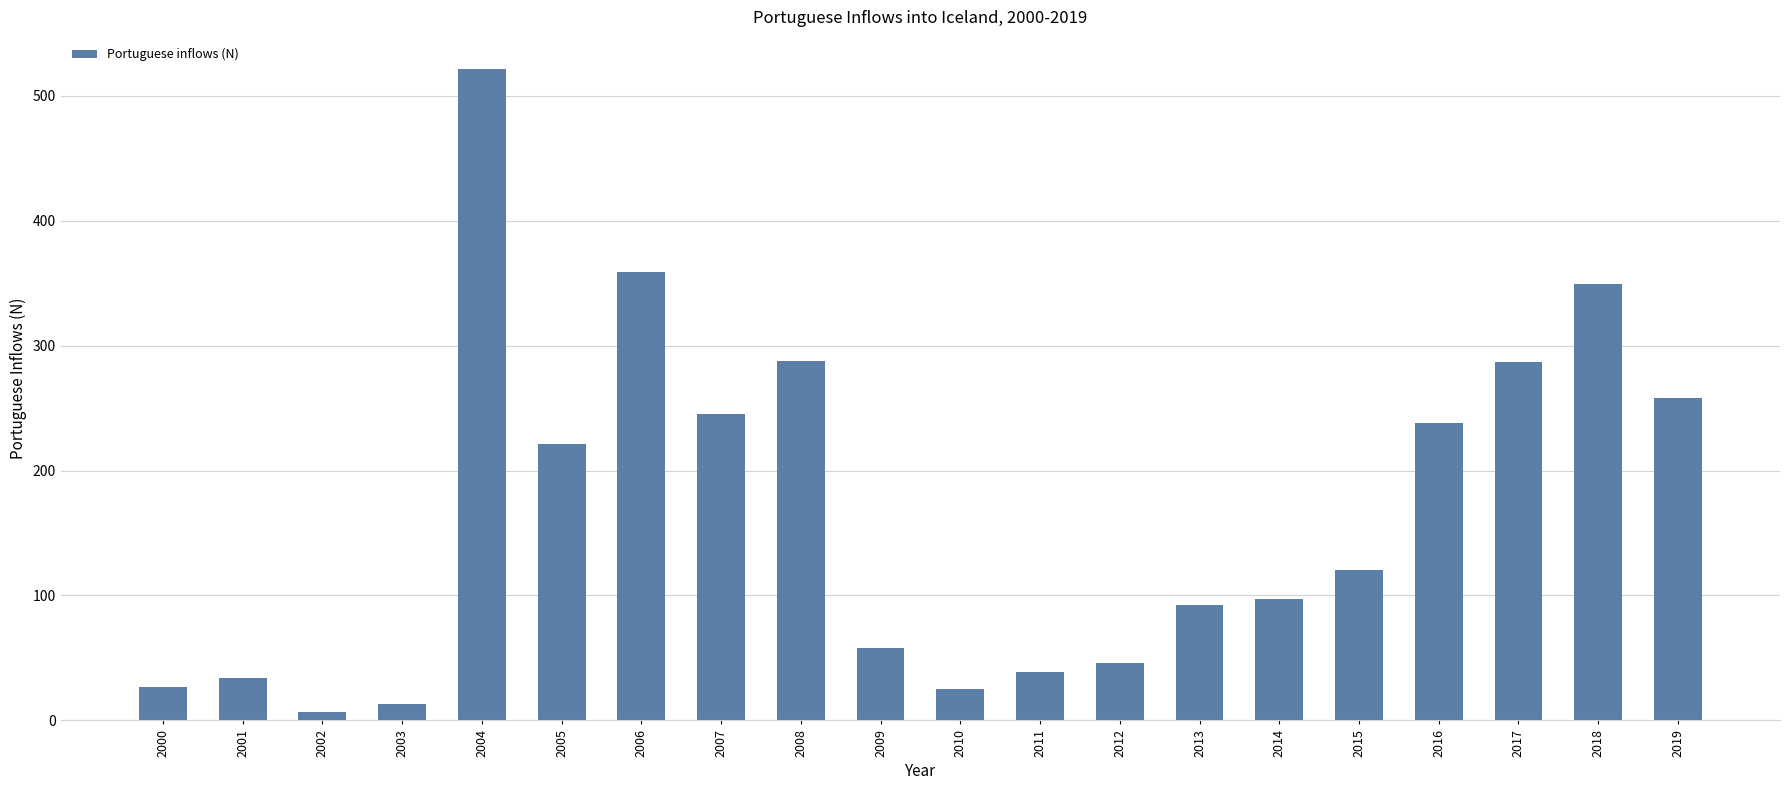

Does the chart contain stacked bars?

No